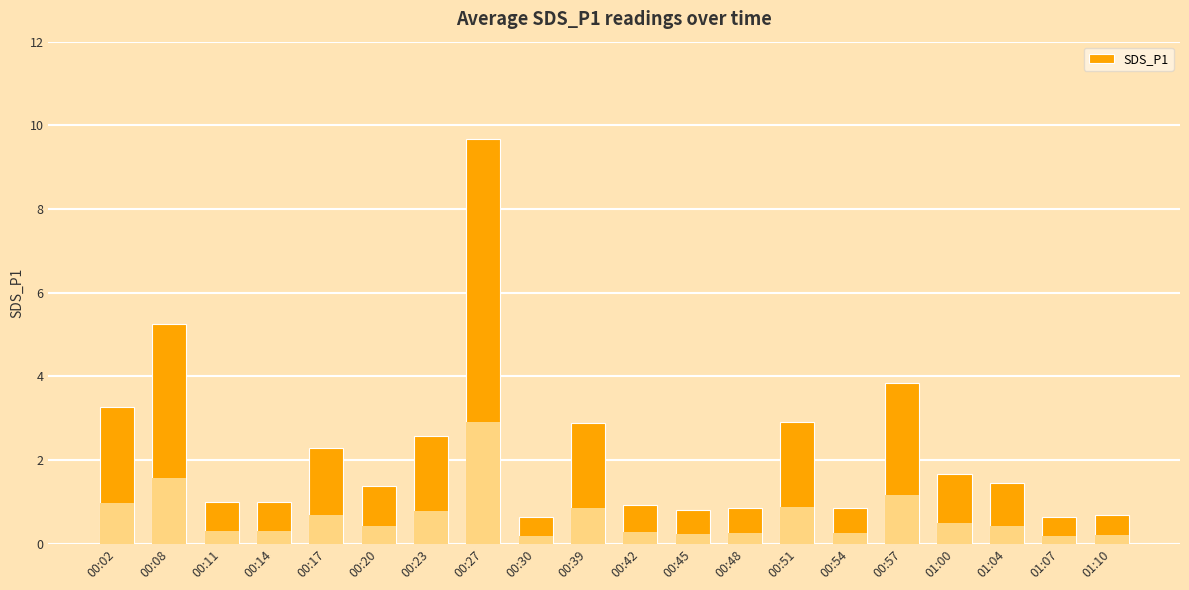

The value at 01:07 is 0.6. True or false?

True